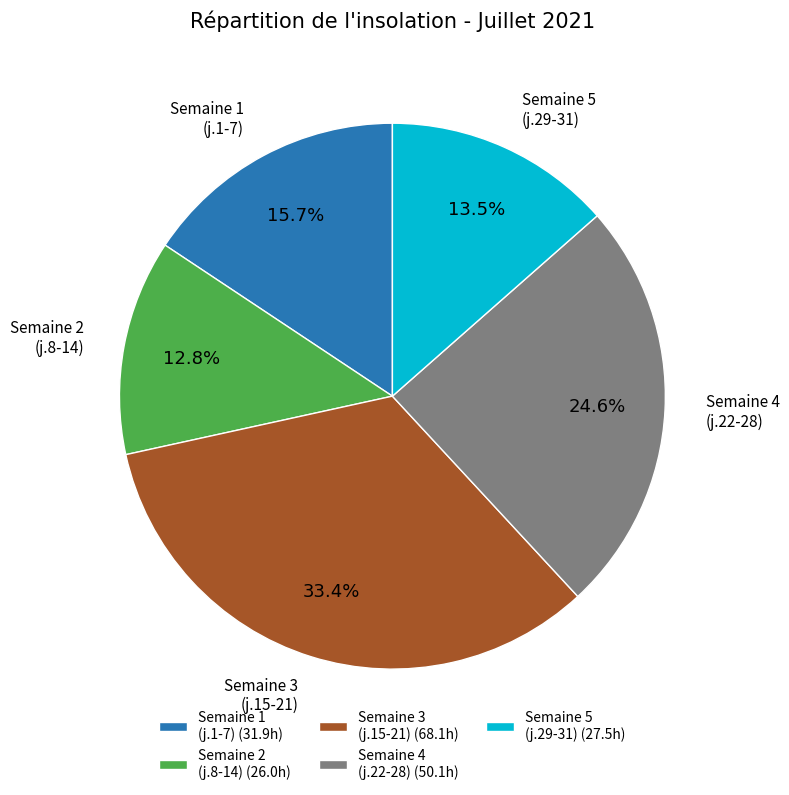

Which slice is the smallest?

Semaine 2 (j.8-14) (26.0h)